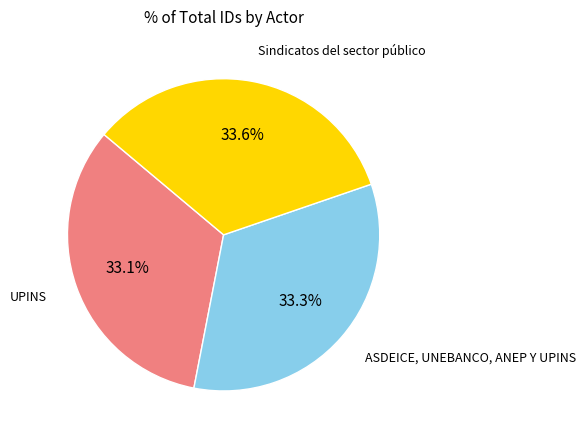

Is there a majority slice in this chart?

No